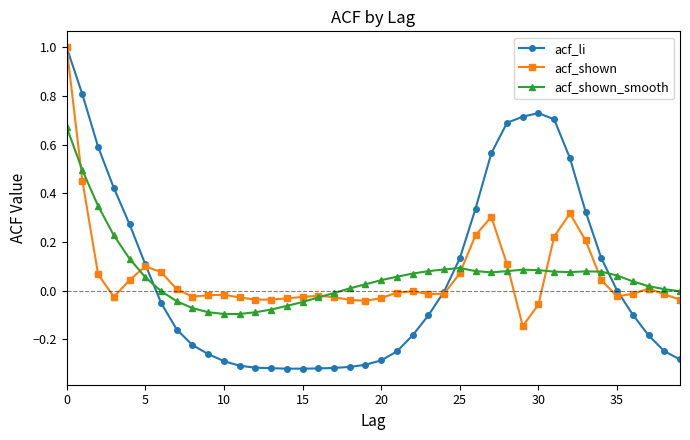

Which series has the largest range (max minus min)?

acf_li